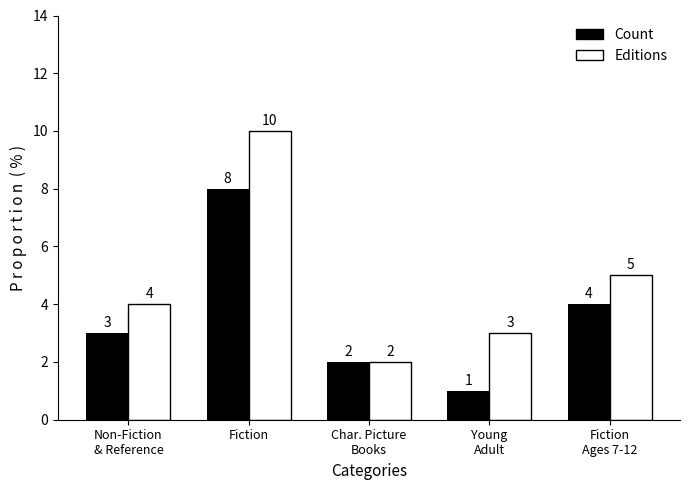

Which label corresponds to the smallest value in the chart?

Young
Adult